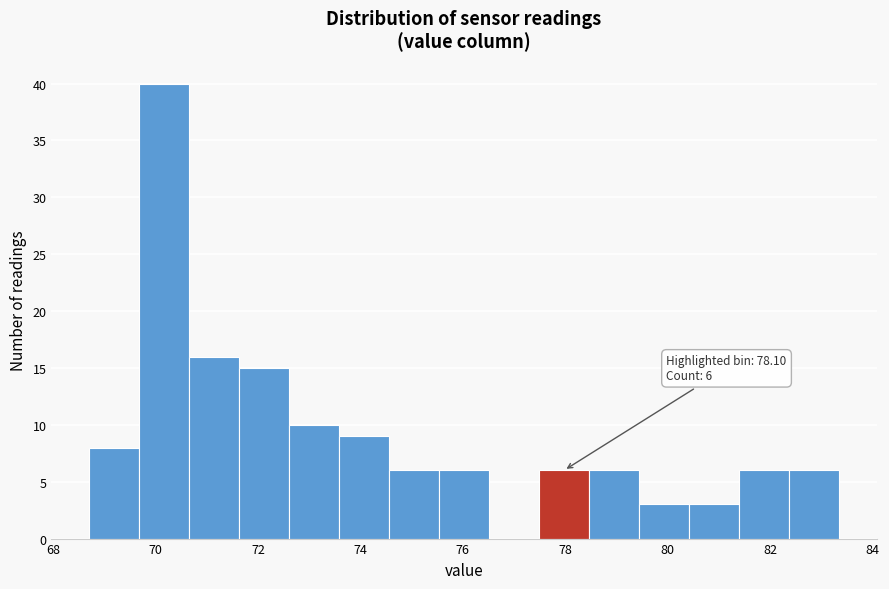

Which range on the x-axis has the tallest bar?

69.6 to 70.6